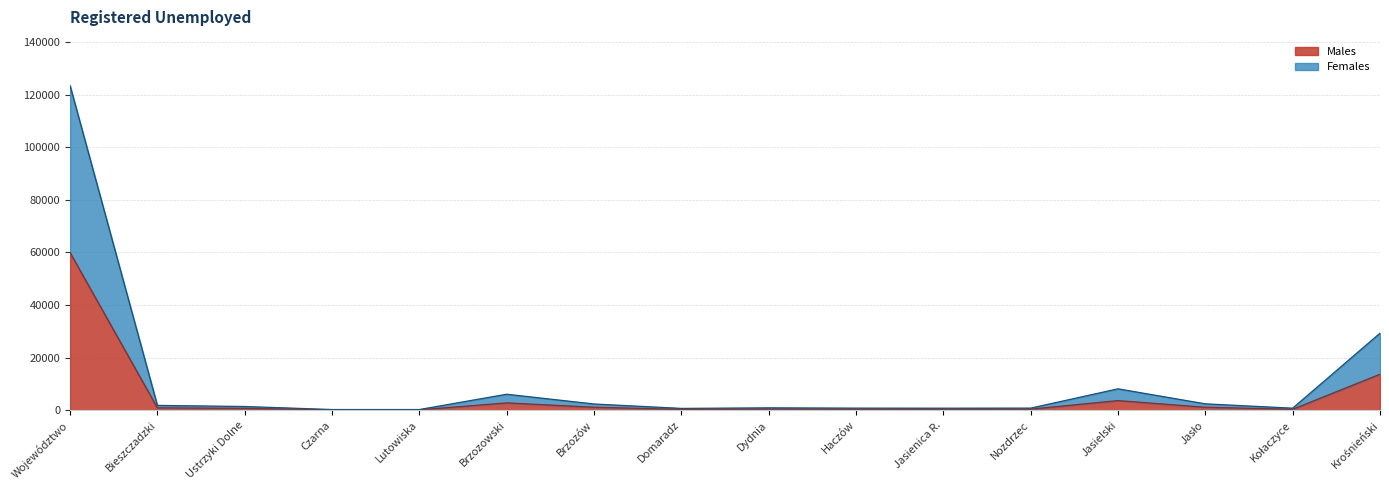

What is the highest value of the Males series?

59935